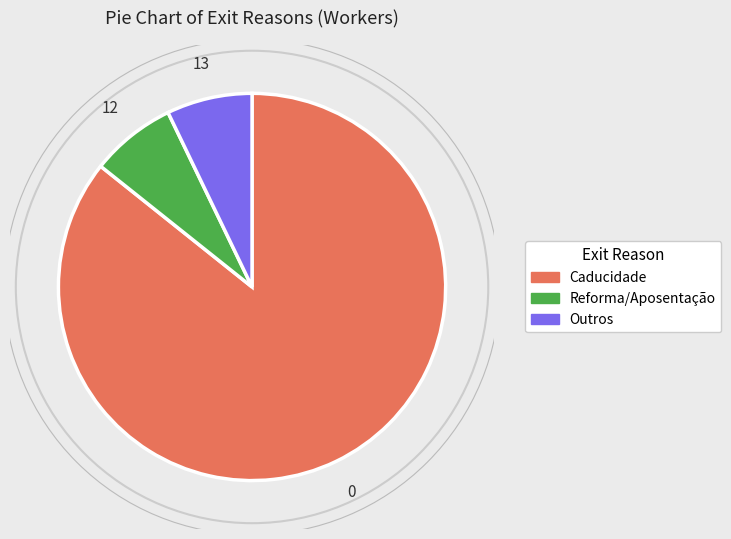

Which slice is the largest?

Caducidade